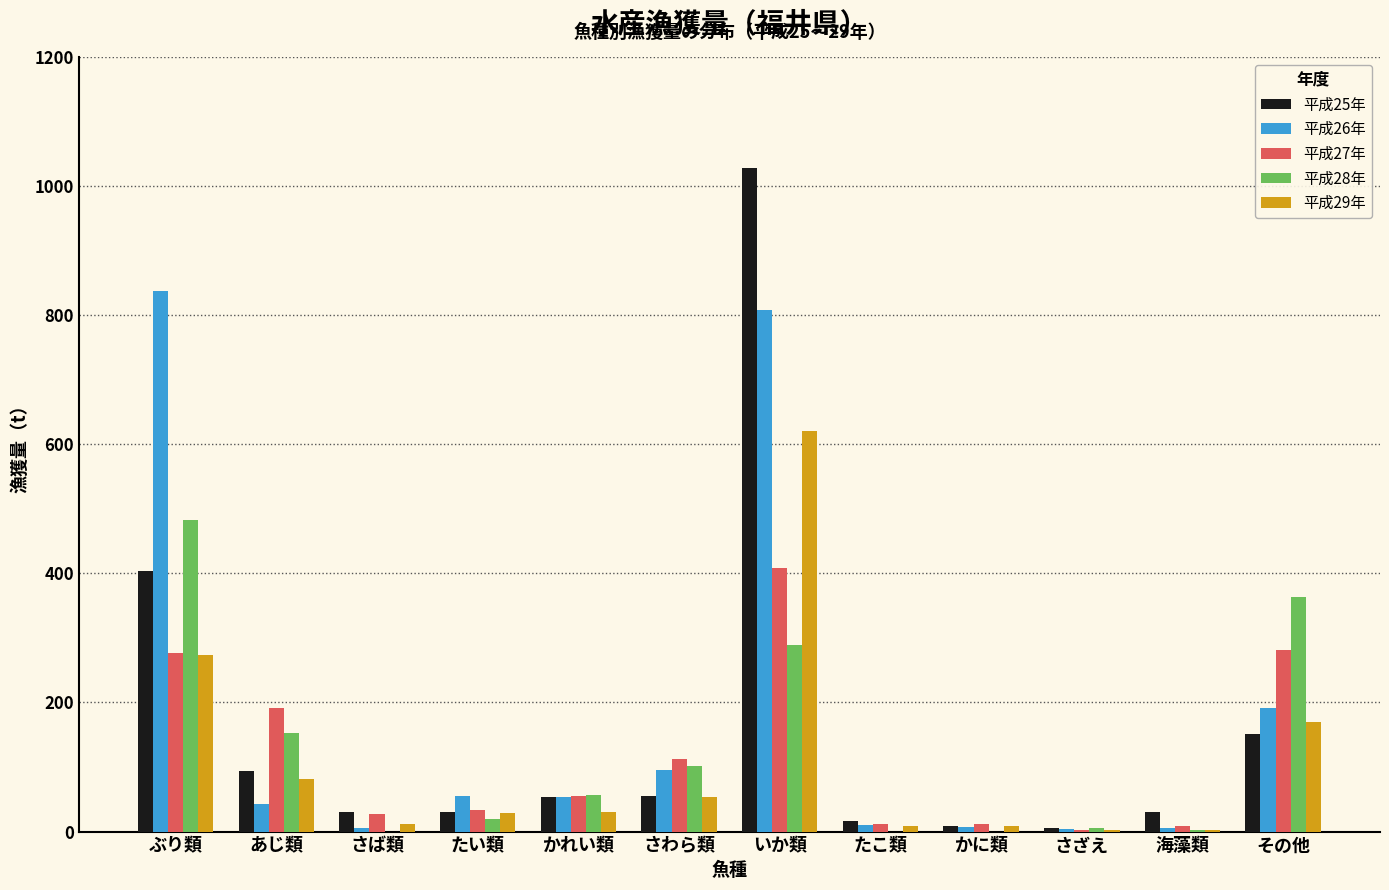

Which category has the highest value in the 平成25年 series?

いか類